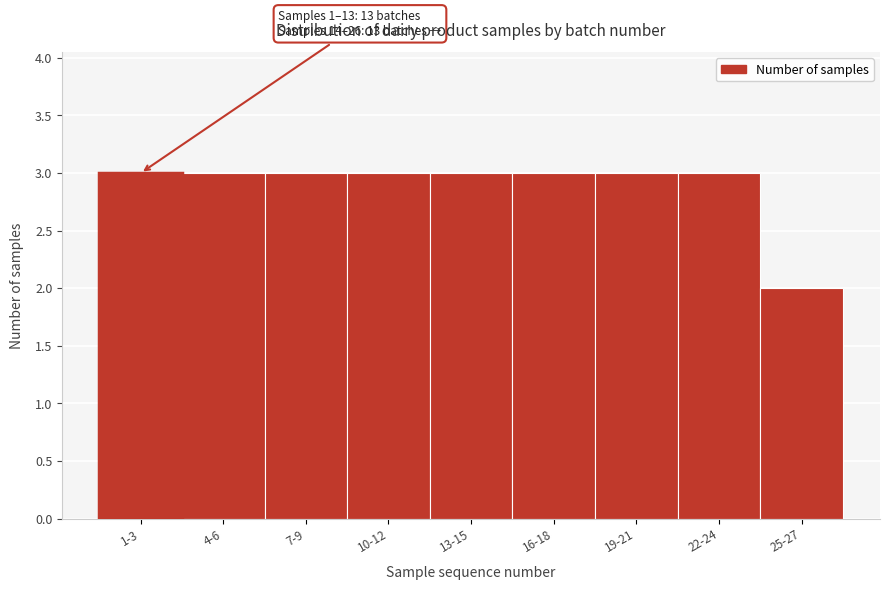

Reading right to left, list all the values displayed in this chart.

2	3	3	3	3	3	3	3	3